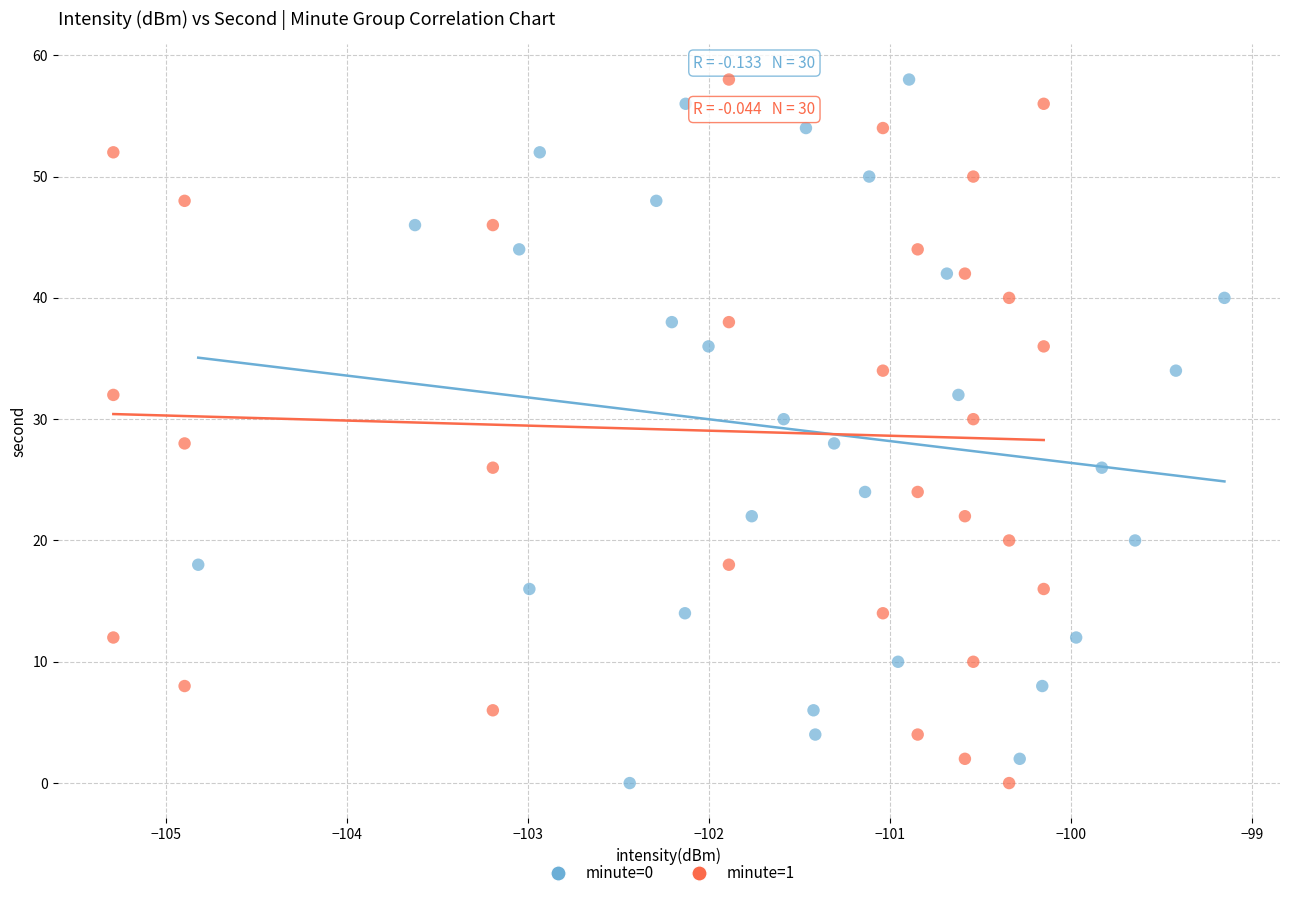

What are all the series names shown in the legend?

minute=0, minute=1